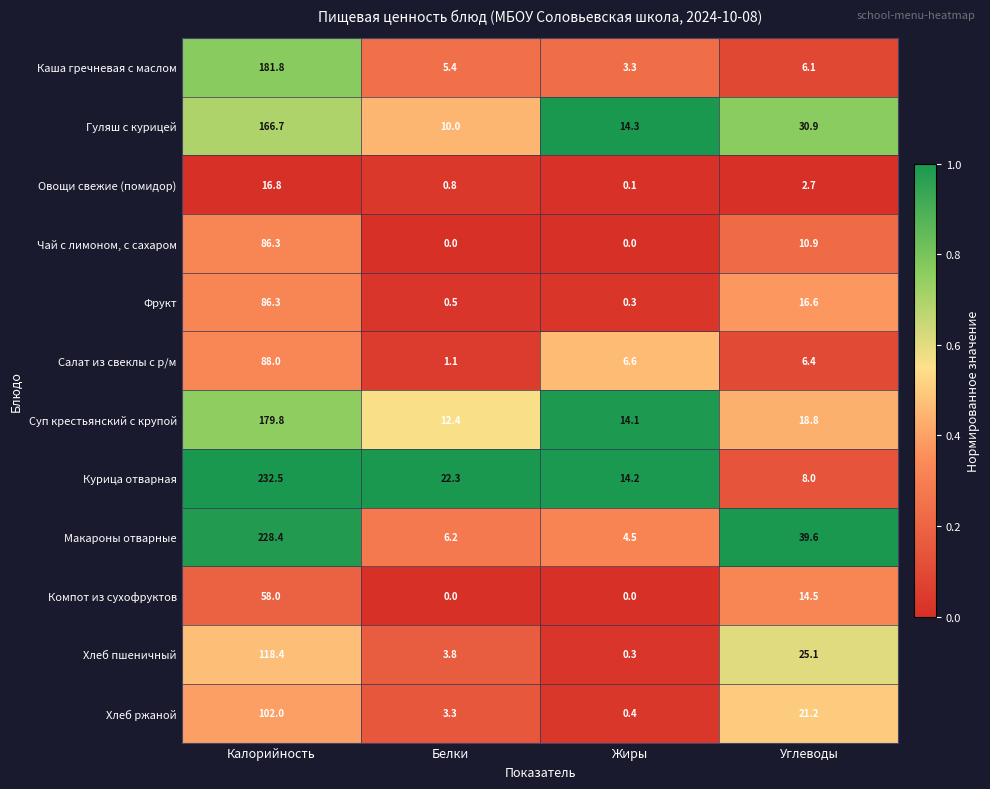

What is the spread (max minus min) of values at Калорийность?

215.7